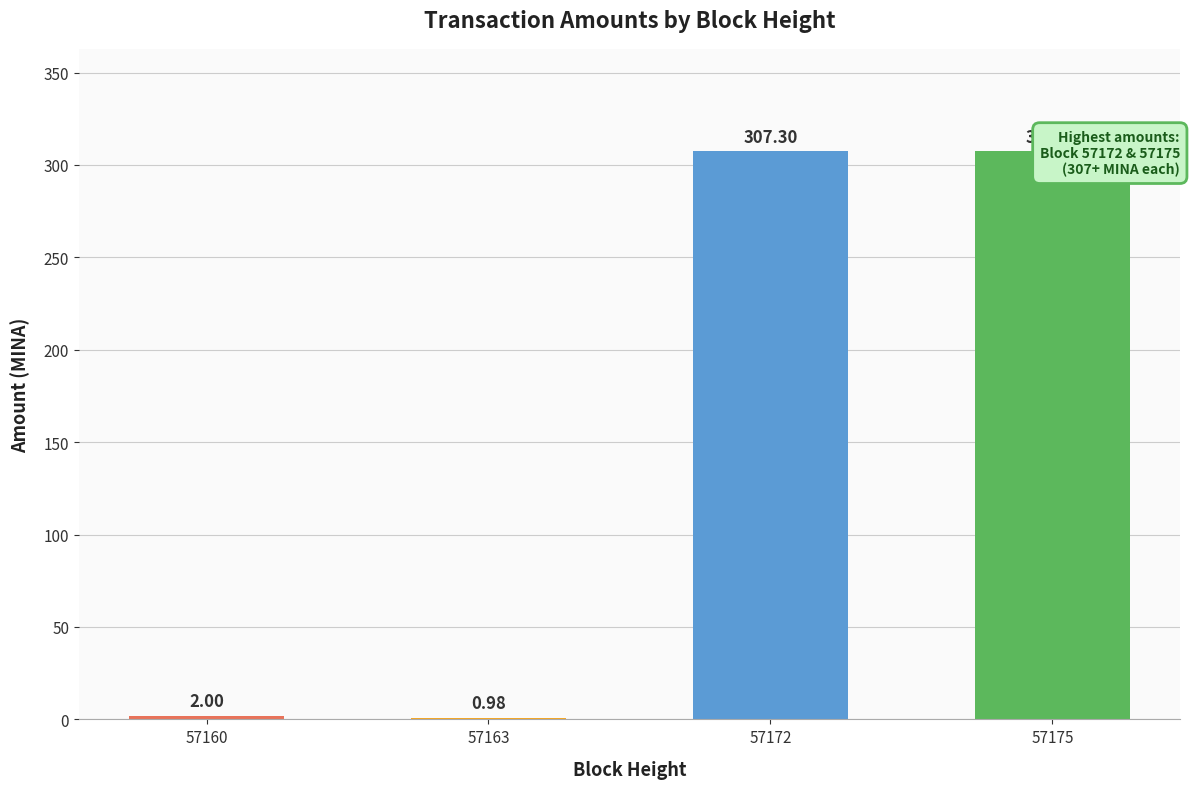

The value at 57172 is 85.5. True or false?

False